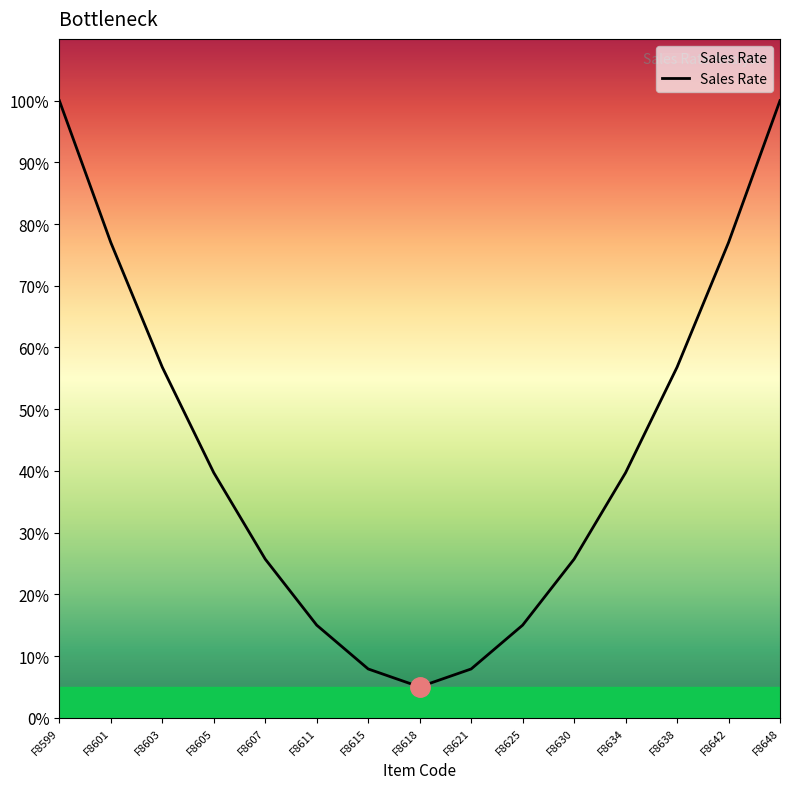

What is the ratio of the value at F8625 to the value at F8618?

3.0